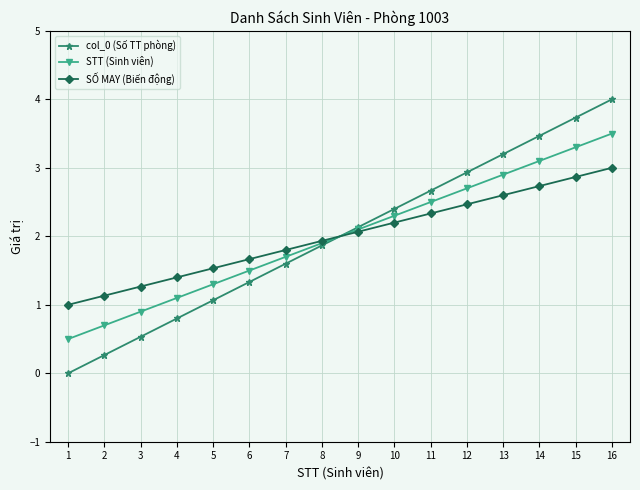

Where does the STT (Sinh viên) series first go above 2?

9